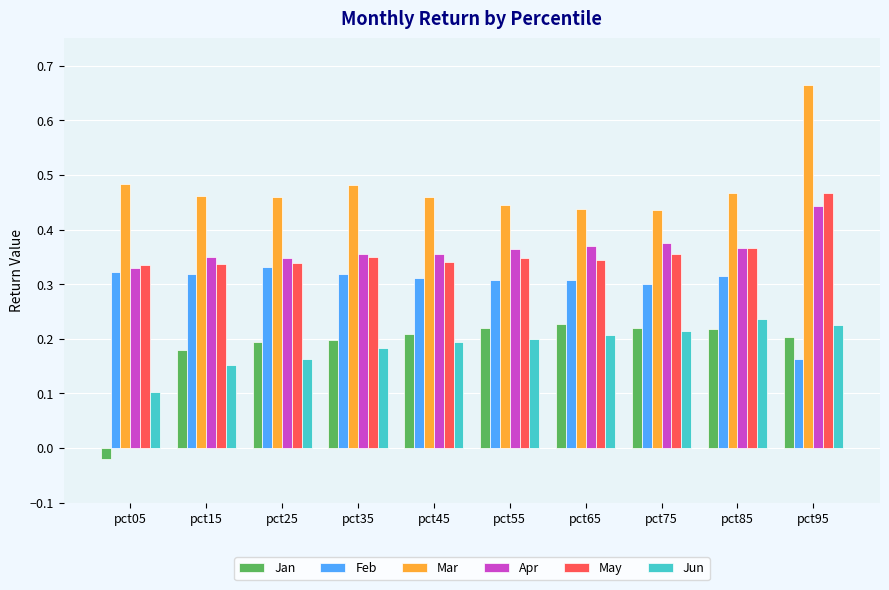

Which series has the largest total across all categories?

Mar